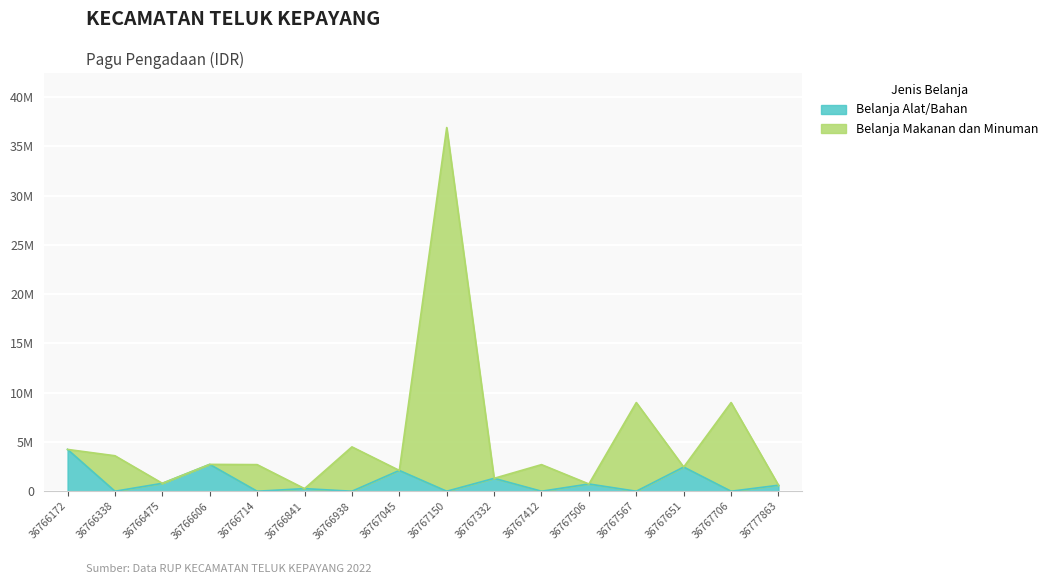

At which category does Belanja Makanan dan Minuman reach its first local peak?

36766606